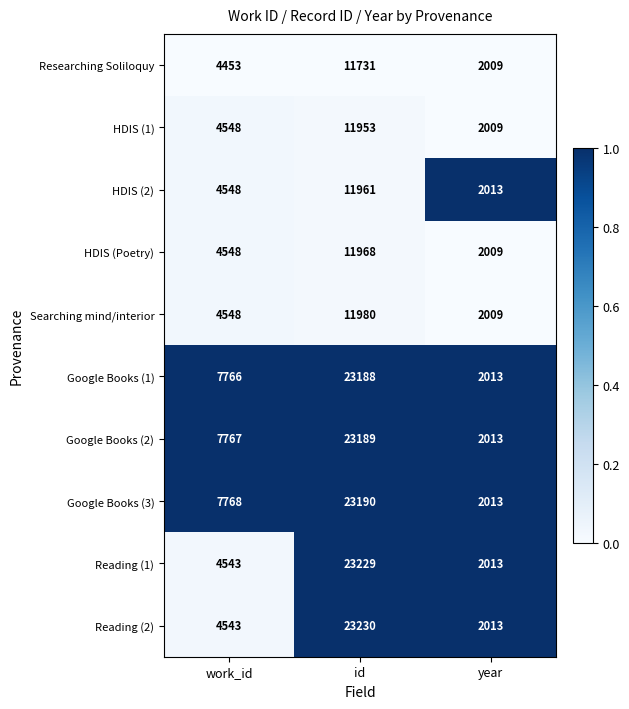

Rank the categories by Researching Soliloquy value from lowest to highest.

year, work_id, id